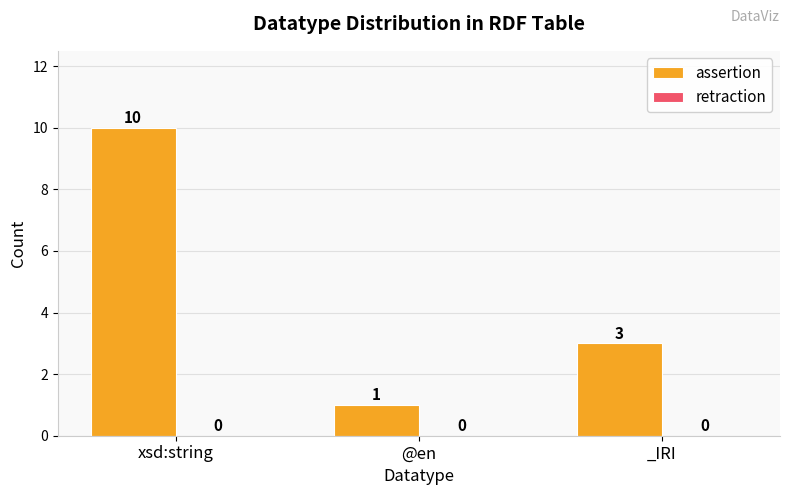

Which has a higher value, xsd:string or _IRI?

xsd:string